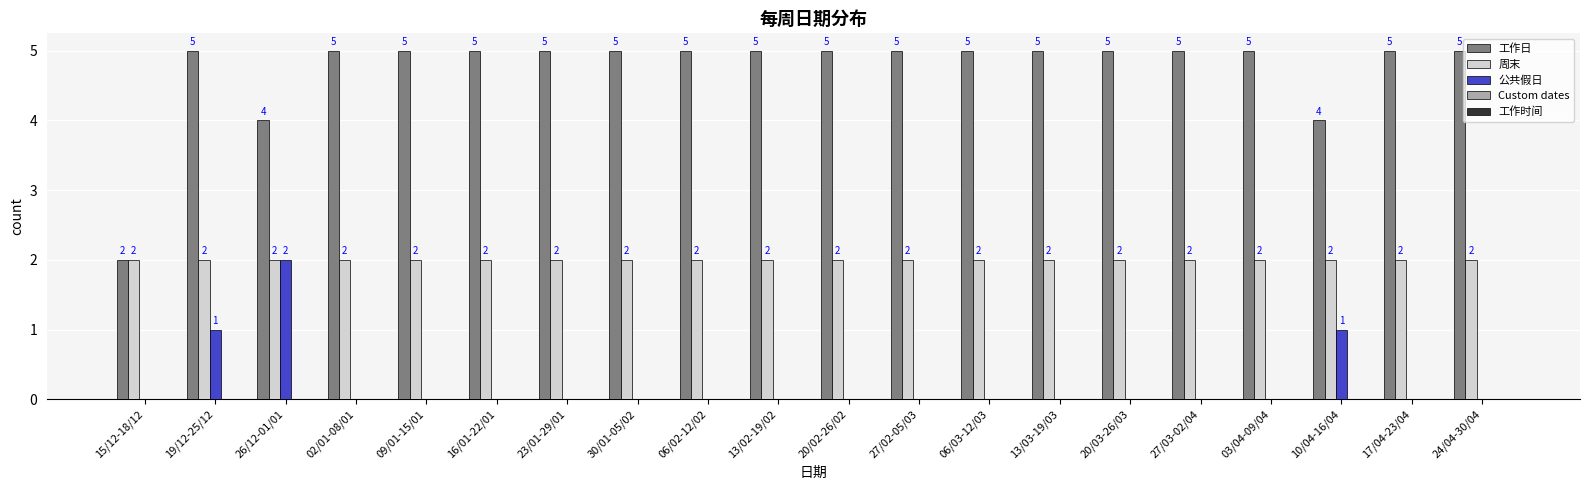

How many groups of bars are there?

20